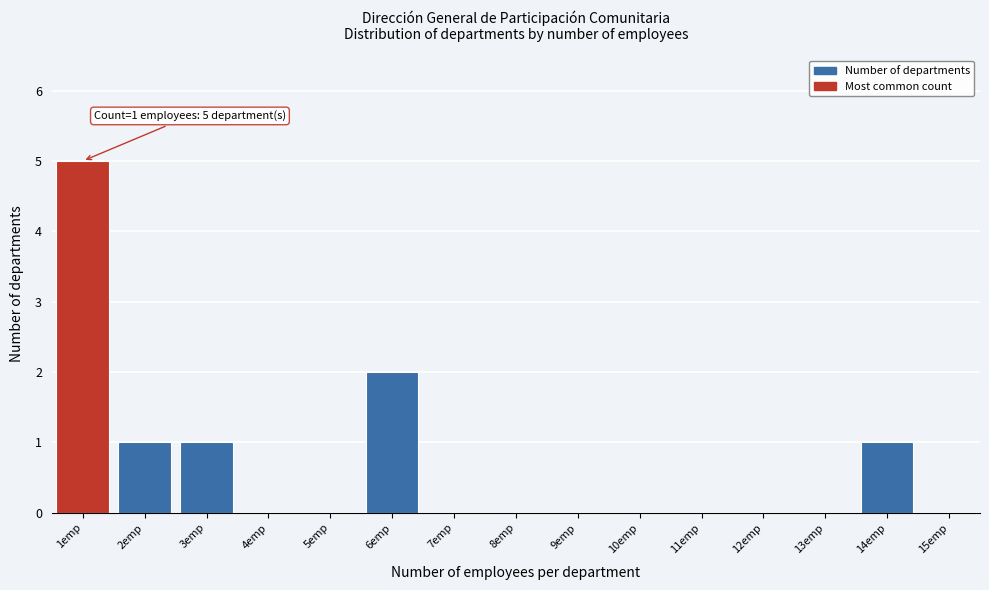

Reading right to left, transcribe all the data shown in this chart.

15emp=0	14emp=1	13emp=0	12emp=0	11emp=0	10emp=0	9emp=0	8emp=0	7emp=0	6emp=2	5emp=0	4emp=0	3emp=1	2emp=1	1emp=5